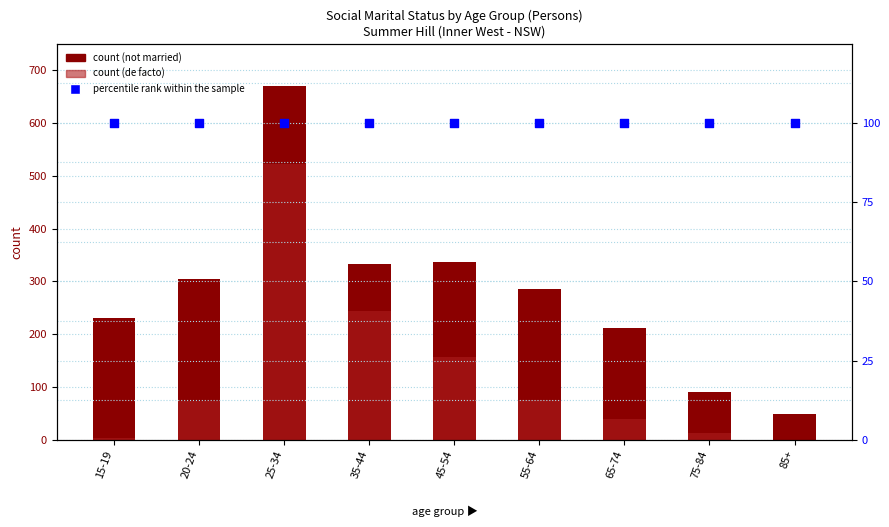

Which series has the largest total across all categories?

Not married